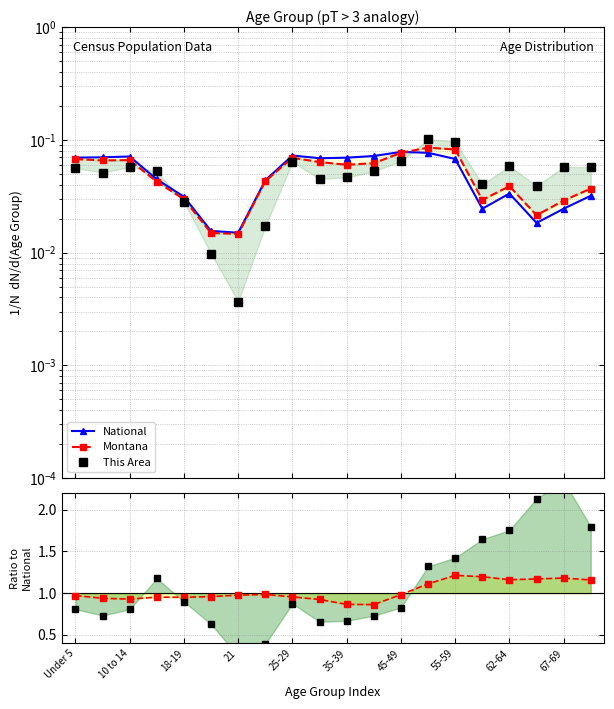

True or false: This Area has more than 2 points higher than both neighbors.

True